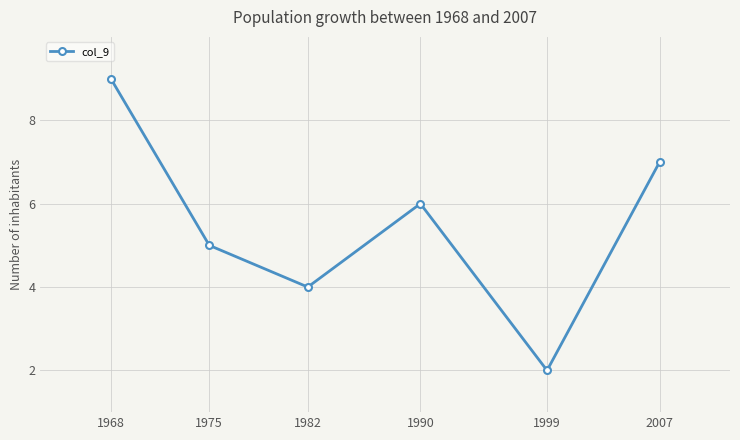

Read the value at 1990.

6